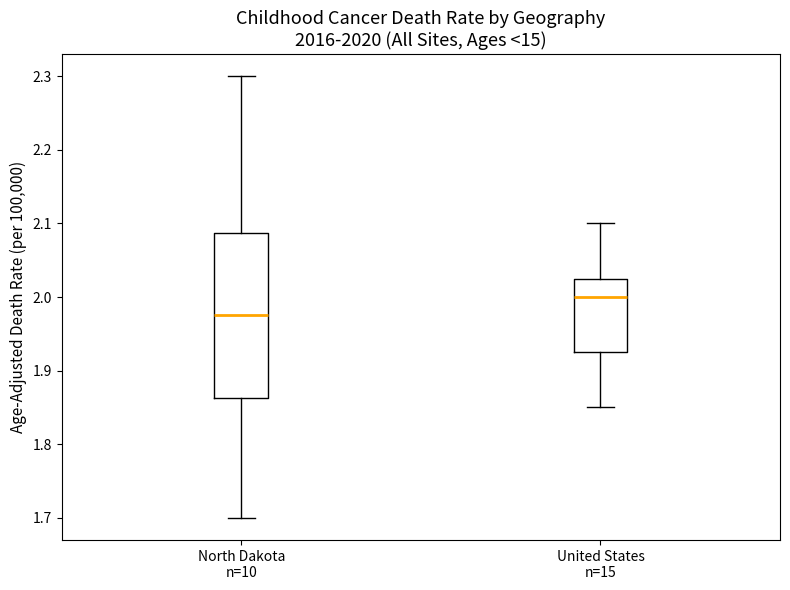

Where does the lower whisker of the box for North Dakota n=10 end on the y-axis? The values are not printed on the chart, so give them approximately, as read against the axis.

1.70